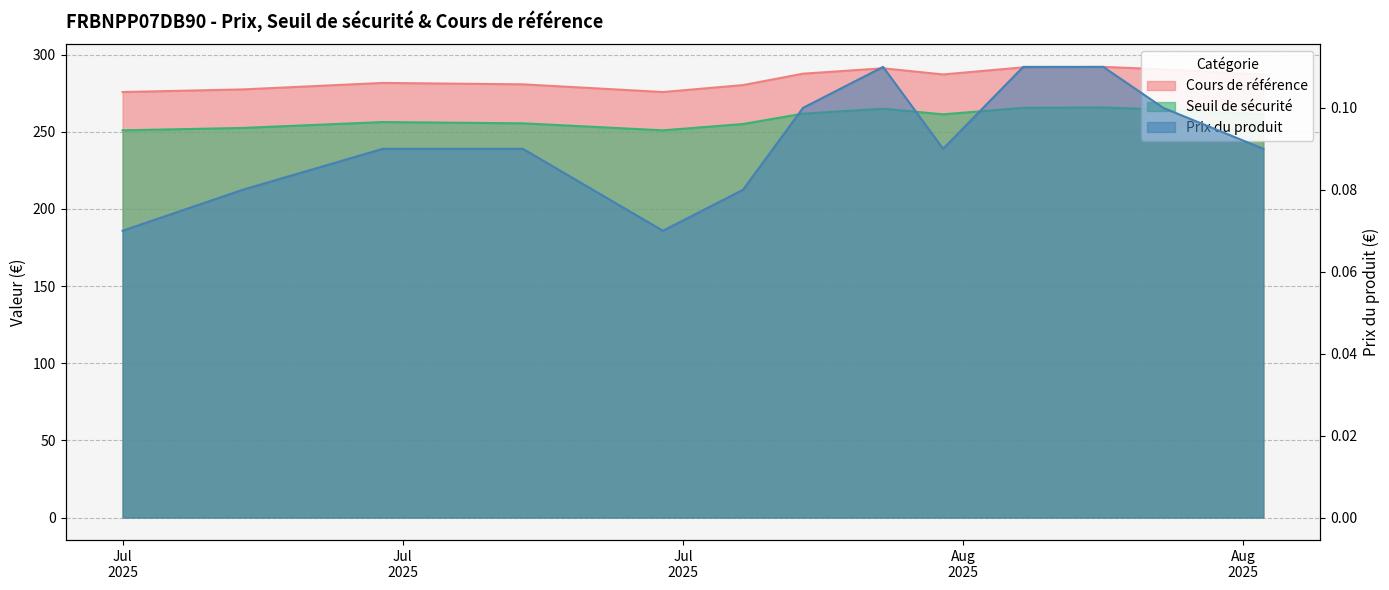

What is the difference between the maximum and minimum values in the Cours de référence series?

16.3